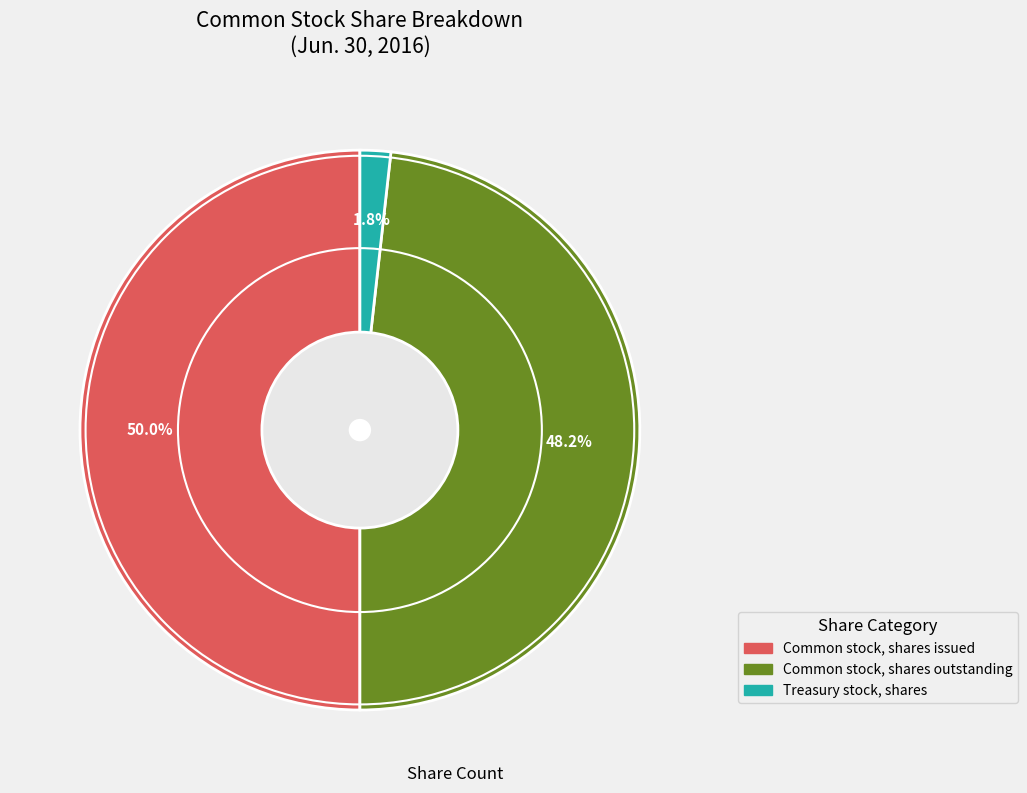

How many slices are in this pie chart?

3